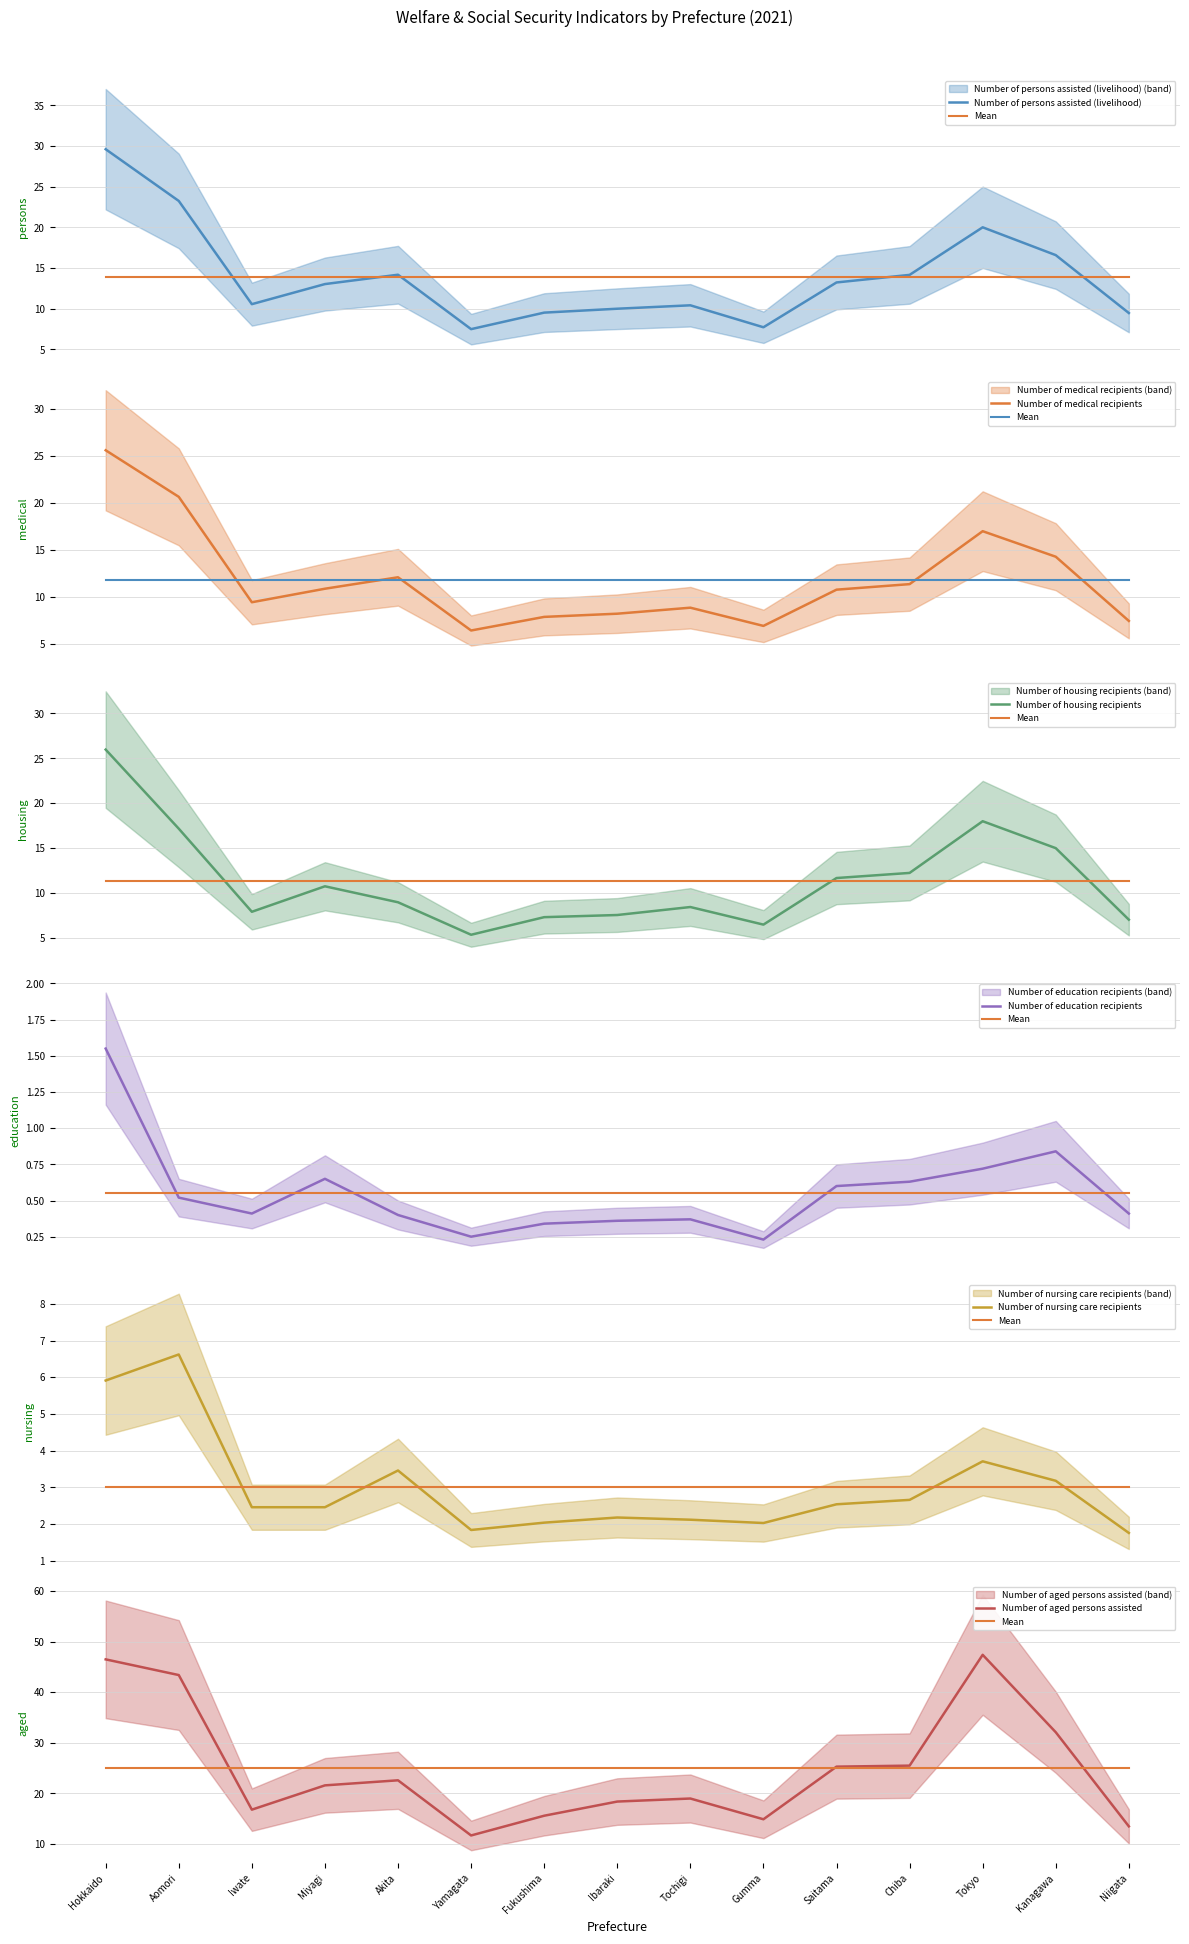

List the series in order of their peak value, lowest first.

Number of education recipients, Number of nursing care recipients, Number of medical recipients, Number of housing recipients, Number of persons assisted (livelihood), Number of aged persons assisted